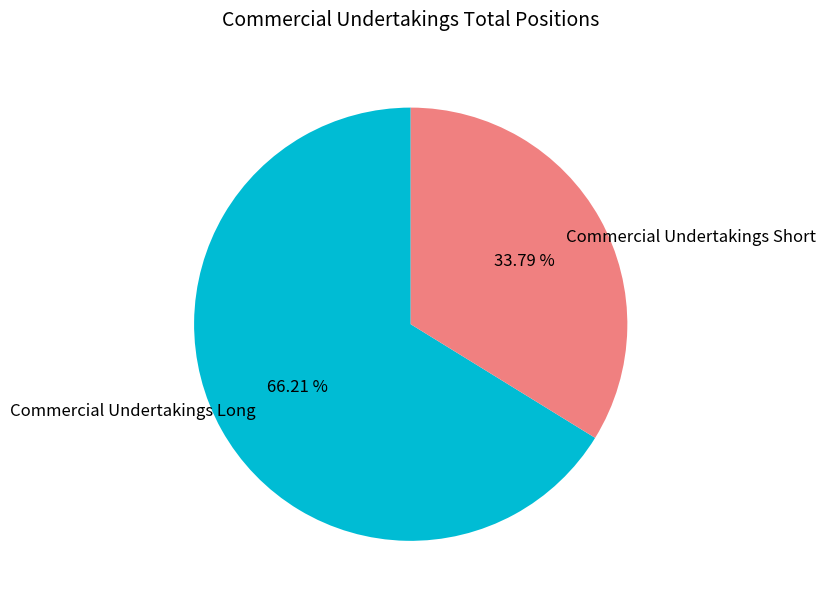

What is the largest slice in the pie chart?

Commercial Undertakings Long